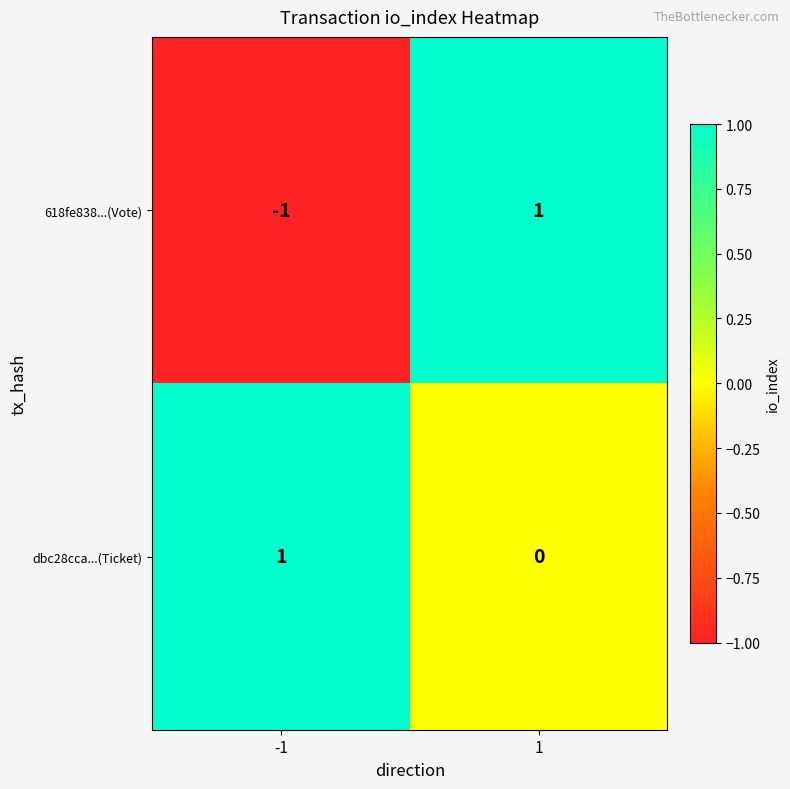

Rank the series at 1 from lowest to highest value.

dbc28cca...(Ticket), 618fe838...(Vote)